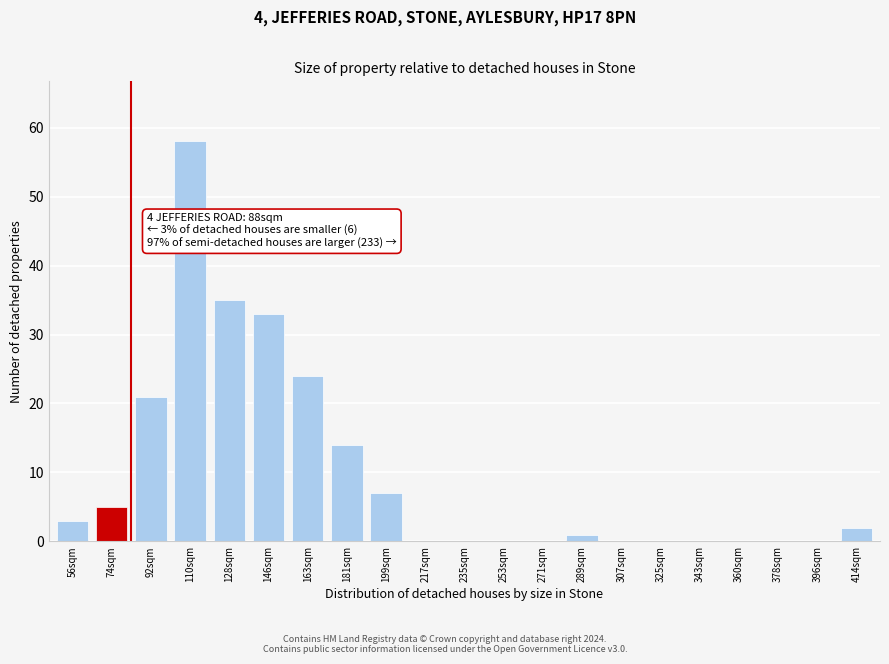

Reading left to right, transcribe all the data shown in this chart.

56sqm=3	74sqm=5	92sqm=21	110sqm=58	128sqm=35	146sqm=33	163sqm=24	181sqm=14	199sqm=7	217sqm=0	235sqm=0	253sqm=0	271sqm=0	289sqm=1	307sqm=0	325sqm=0	343sqm=0	360sqm=0	378sqm=0	396sqm=0	414sqm=2